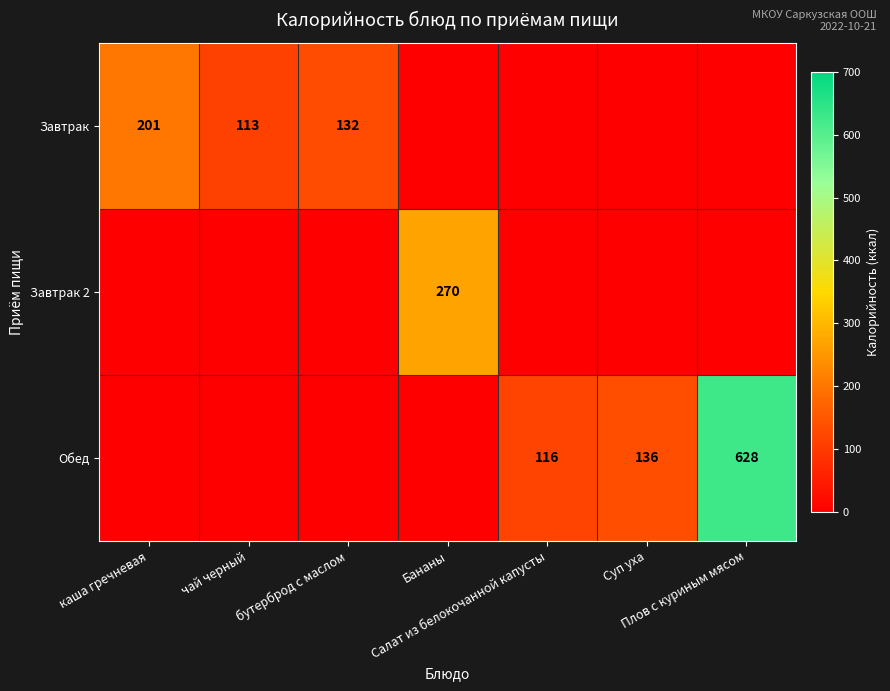

Is the value of Завтрак 2 at каша гречневая greater than the value of Завтрак at каша гречневая?

No